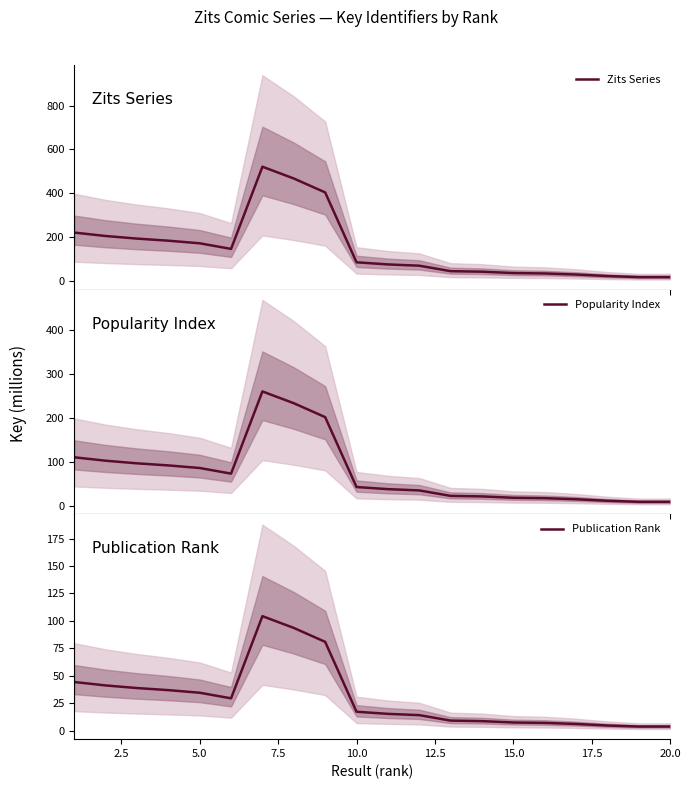

At how many categories does at least one series exceed 450?

2